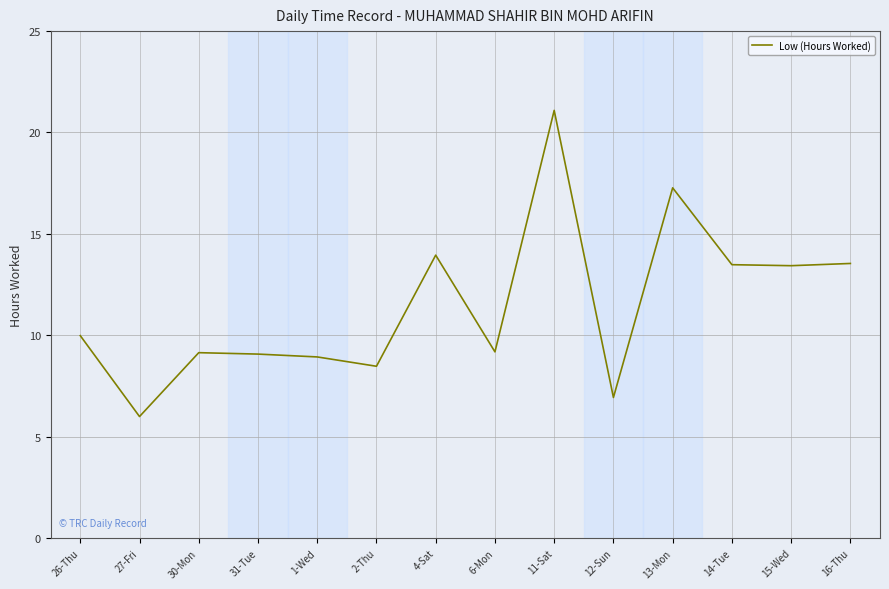

What is the difference between the values at 2-Thu and 27-Fri?

2.5